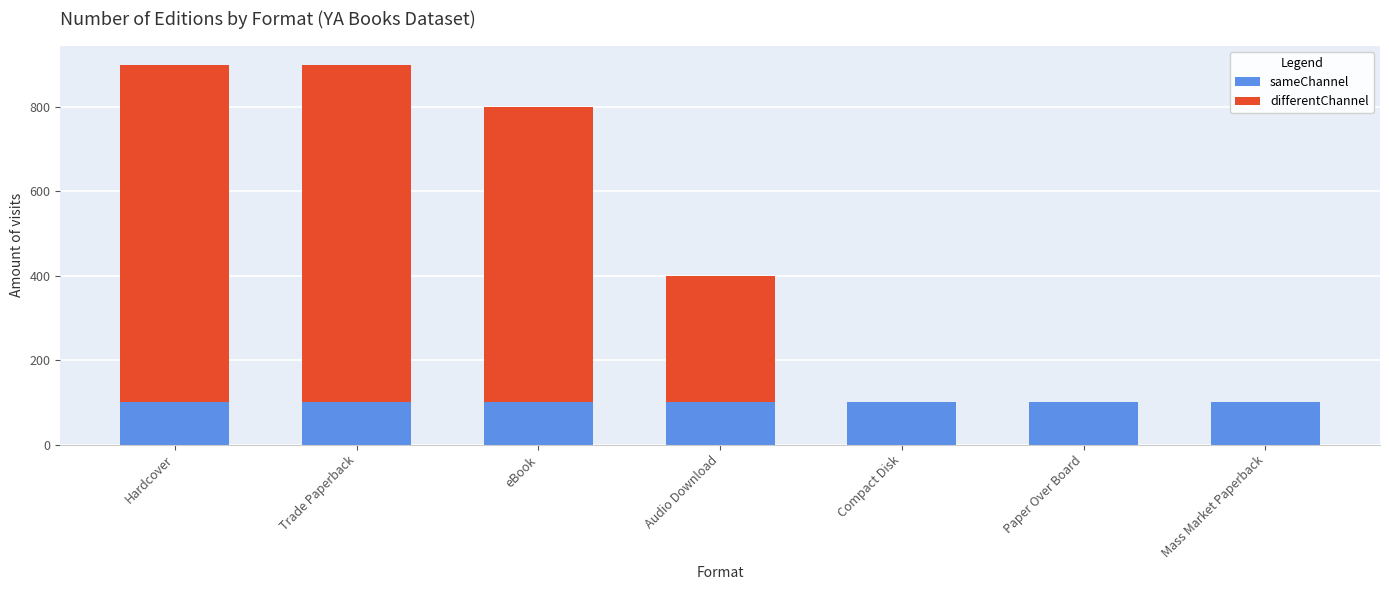

What is the highest value of the sameChannel series?

100